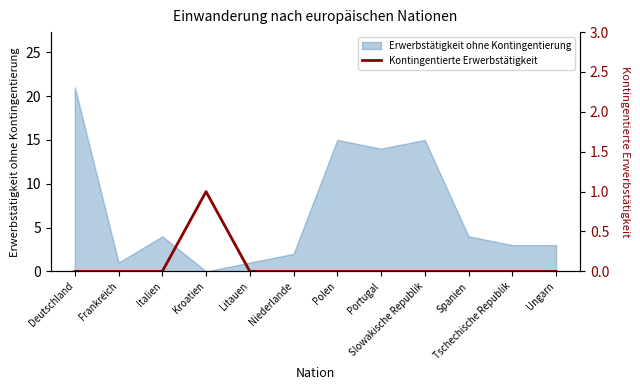

Is it true that Erwerbstätigkeit ohne Kontingentierung equals 12 at Kroatien?

False